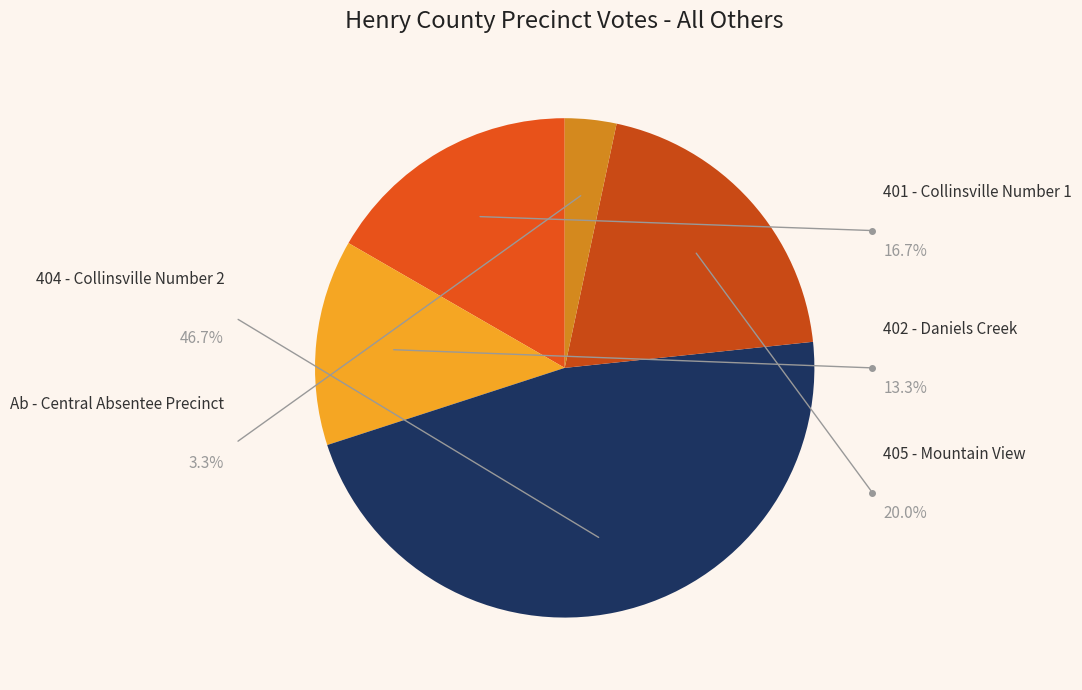

Do Provisional and Ab - Central Absentee Precinct together represent more than half of the pie?

No